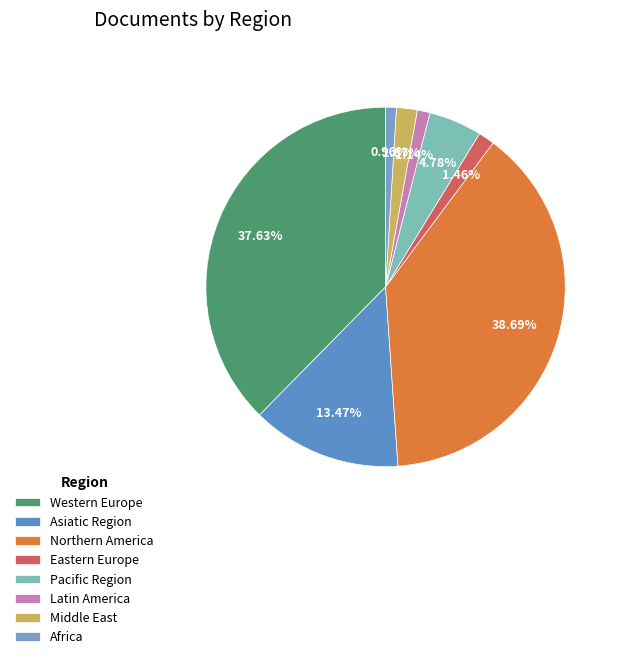

Which slice is the largest?

Northern America